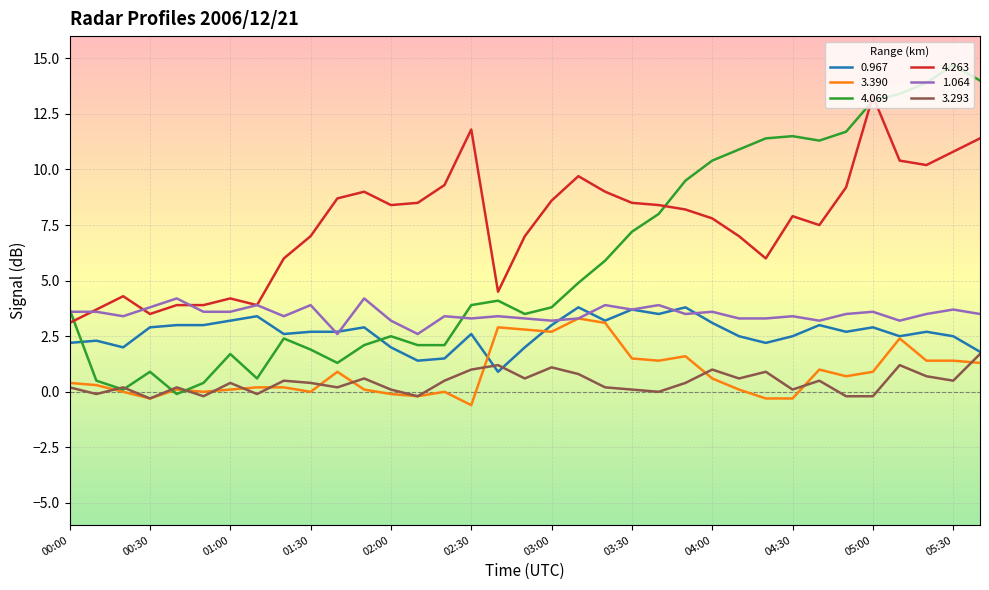

Which series has the largest range (max minus min)?

4.069